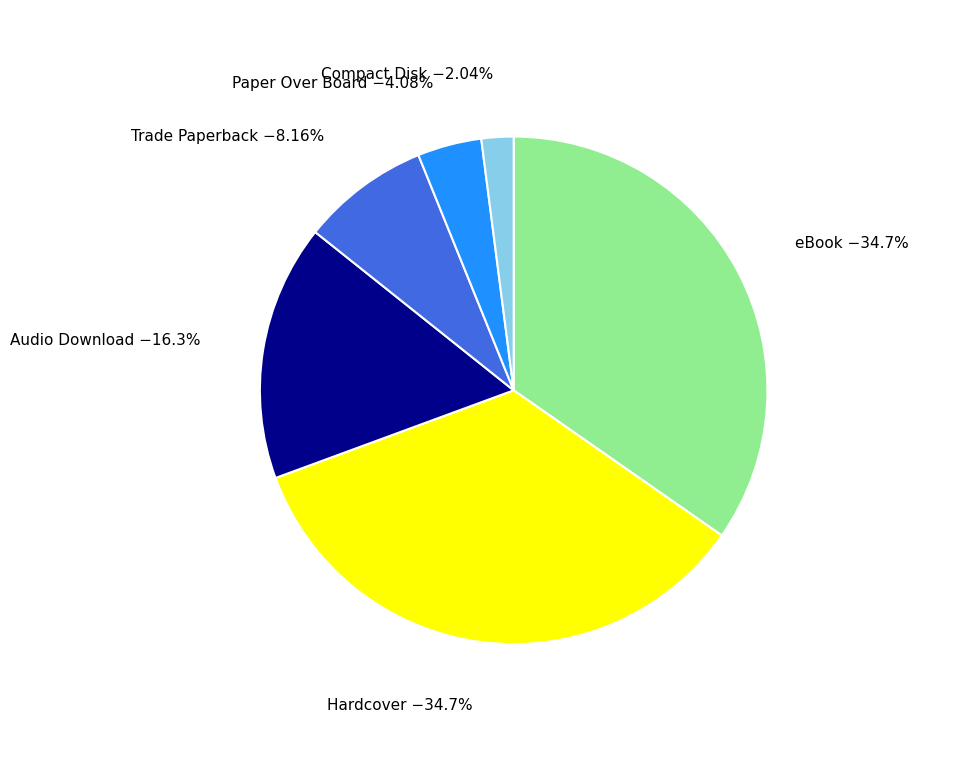

True or false: Trade Paperback accounts for 1% of the total.

False